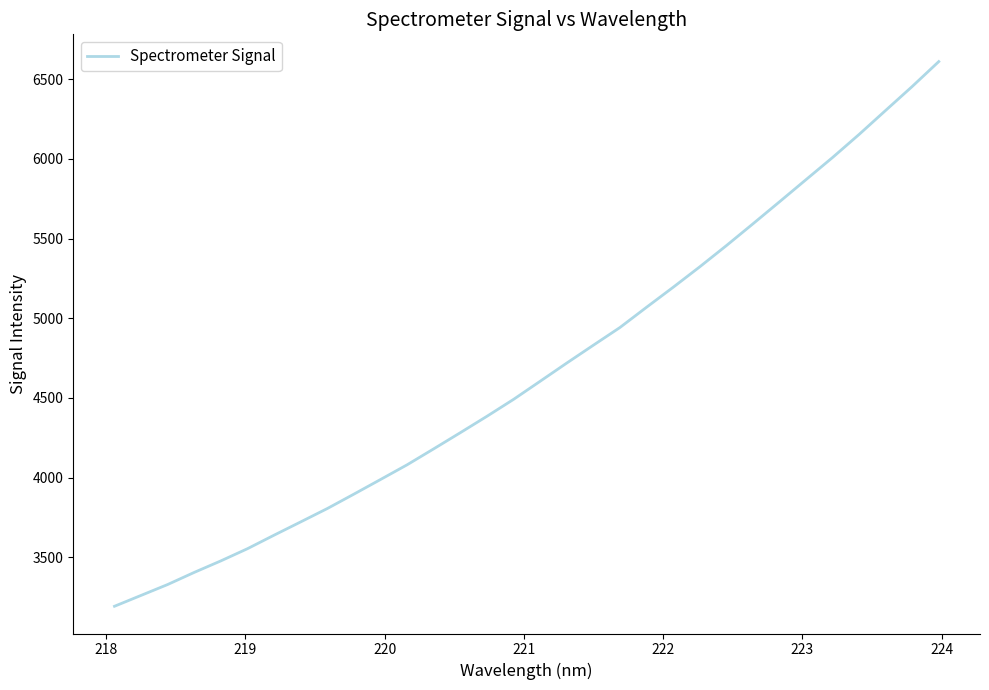

What is the smallest value displayed?

3193.1